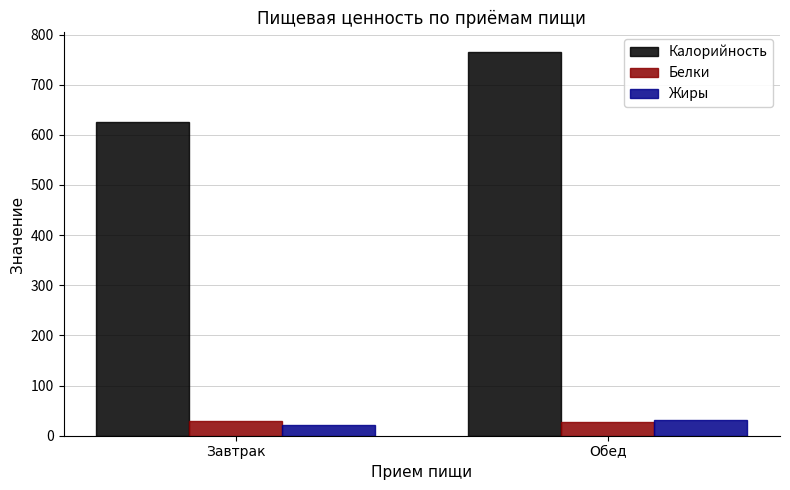

At which category is the sum across all series the highest?

Обед